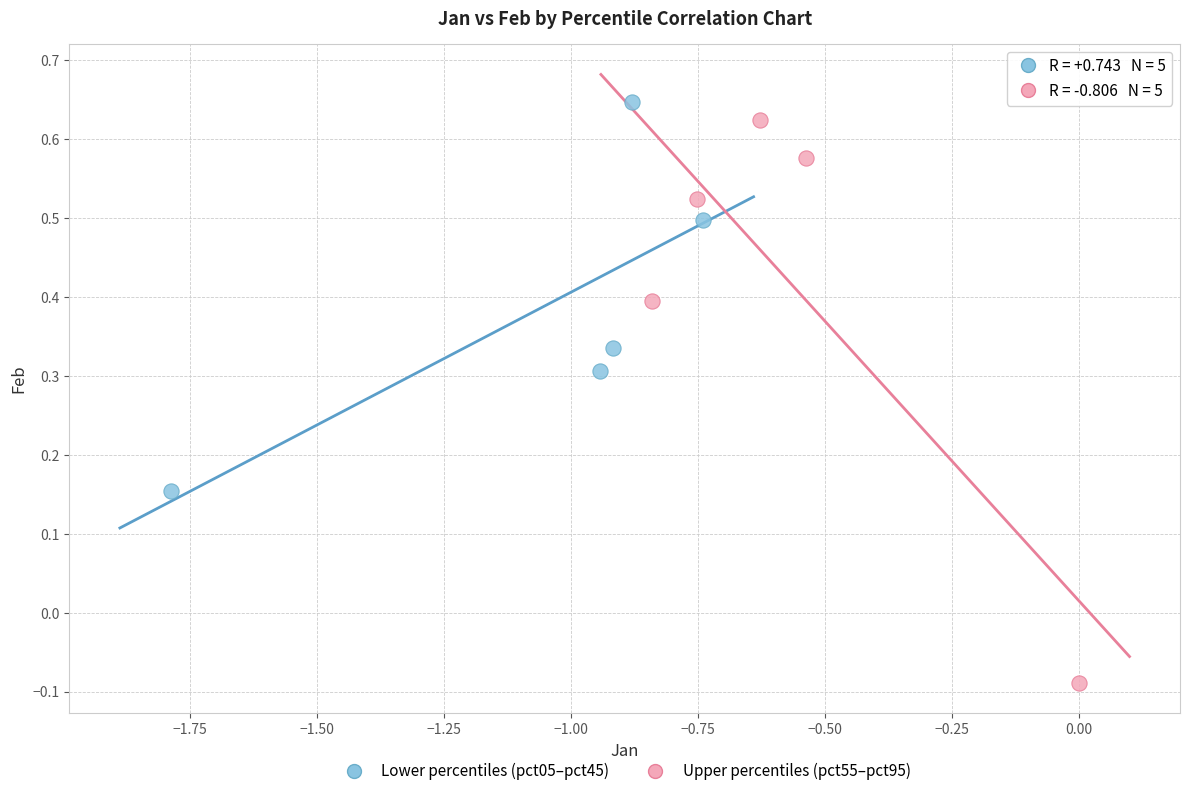

Which series has the widest spread of Y values?

Upper percentiles (pct55–pct95)